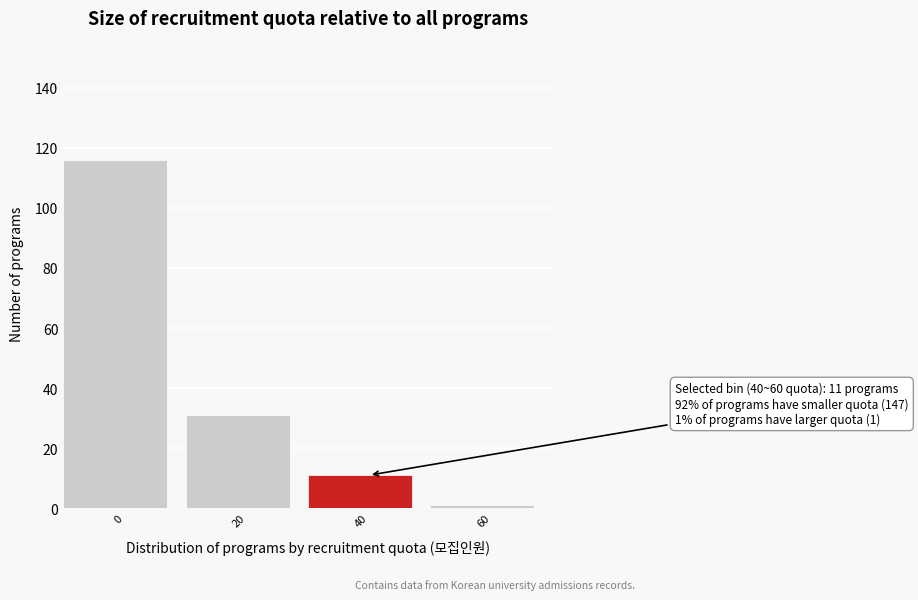

Reading left to right, extract all data points from this chart.

116	31	11	1